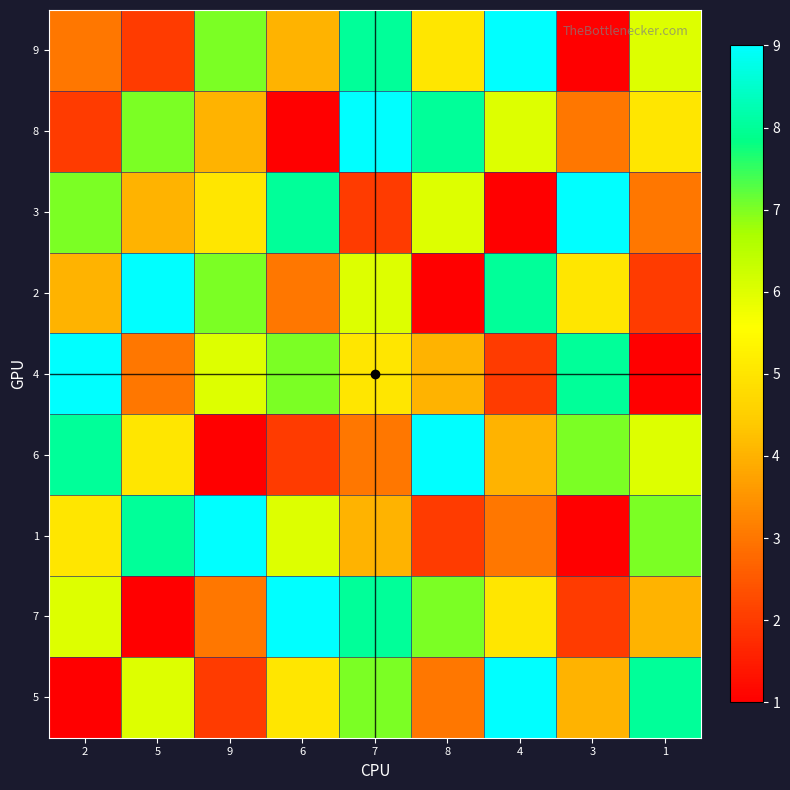

Which series changed the most between 9 and 7?

8